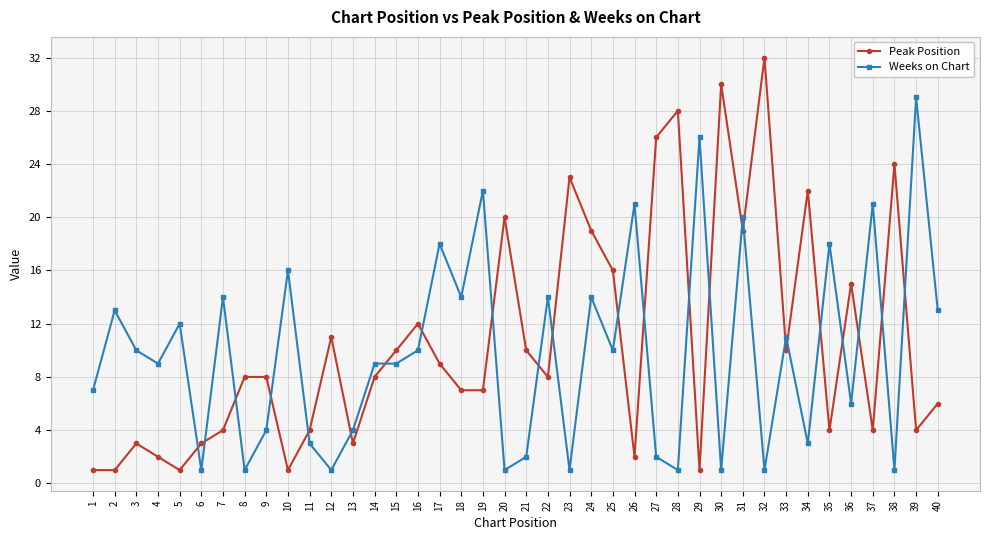

Is the value of Peak Position at 25 greater than the value of Weeks on Chart at 32?

Yes